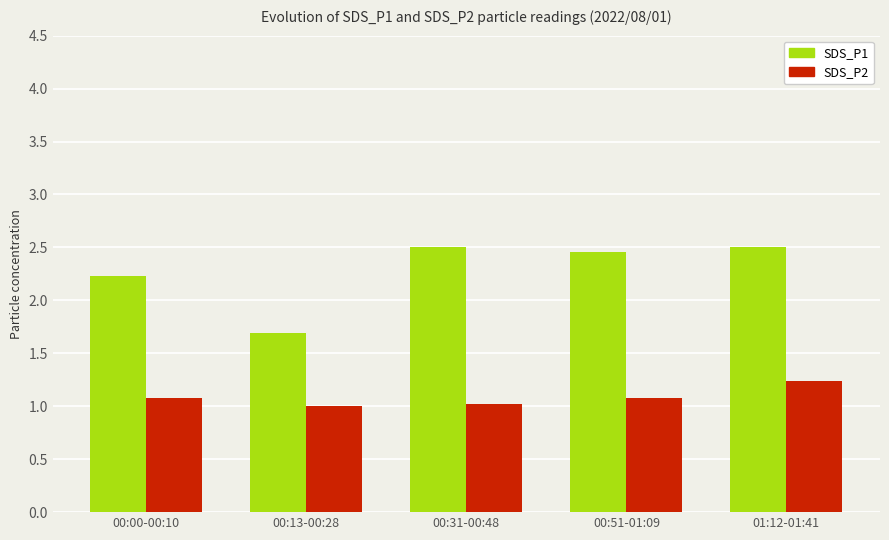

At how many categories does at least one series exceed 2?

4